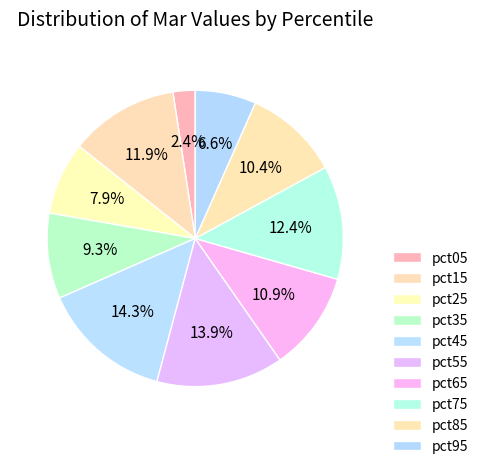

How many segments does this pie chart have?

10